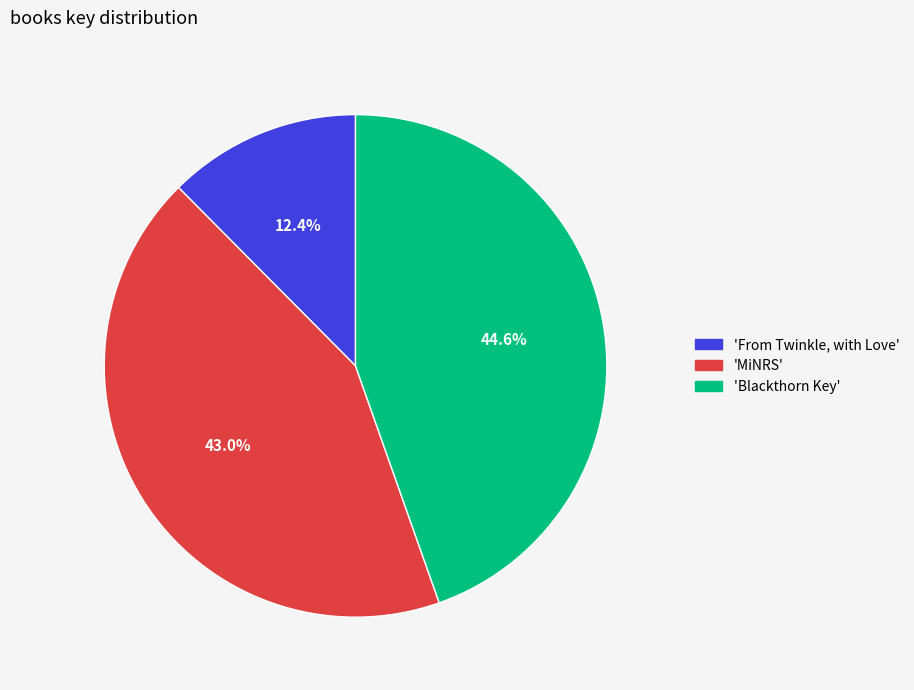

To the nearest percent, what is the difference between the largest and smallest slice percentages?

32%